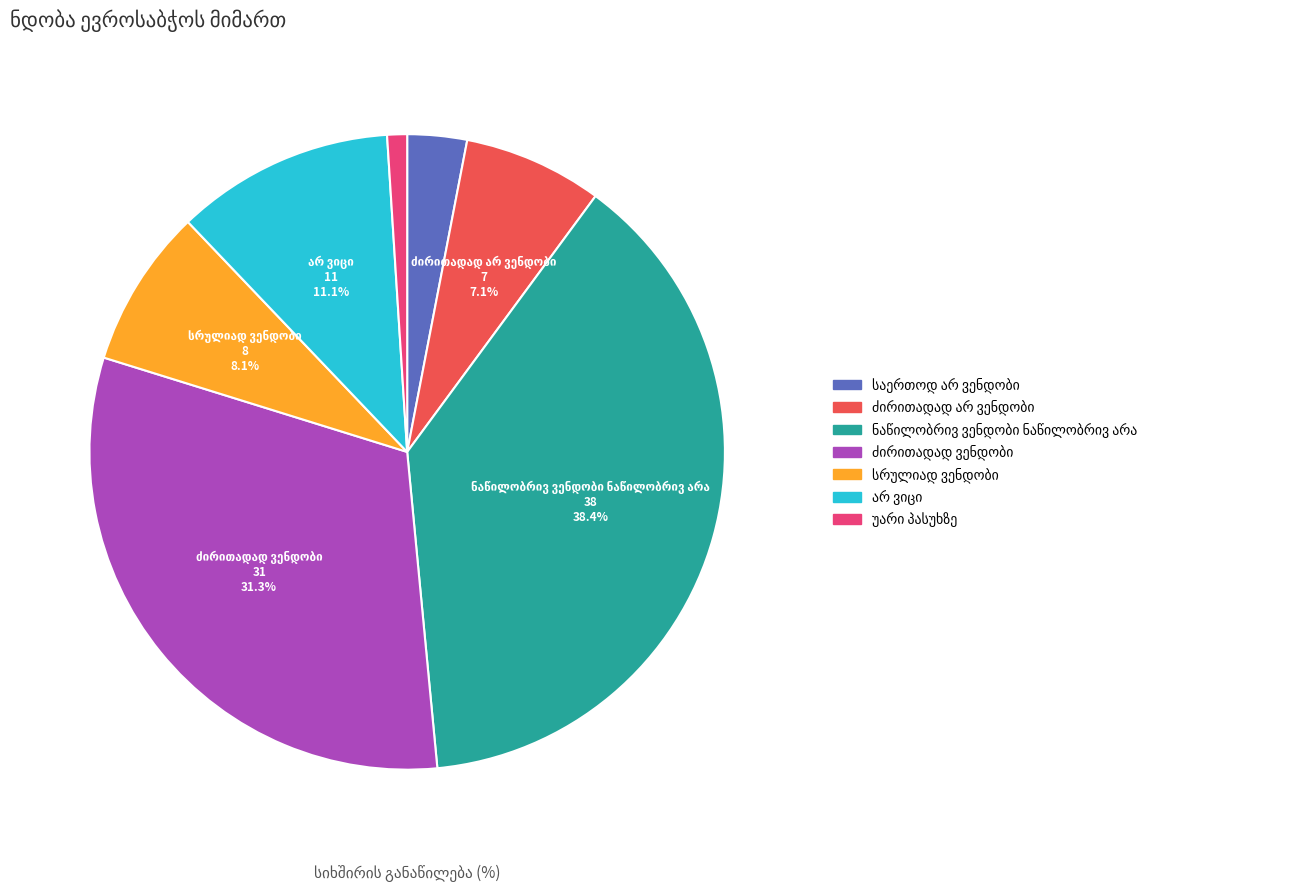

How many segments does this pie chart have?

7